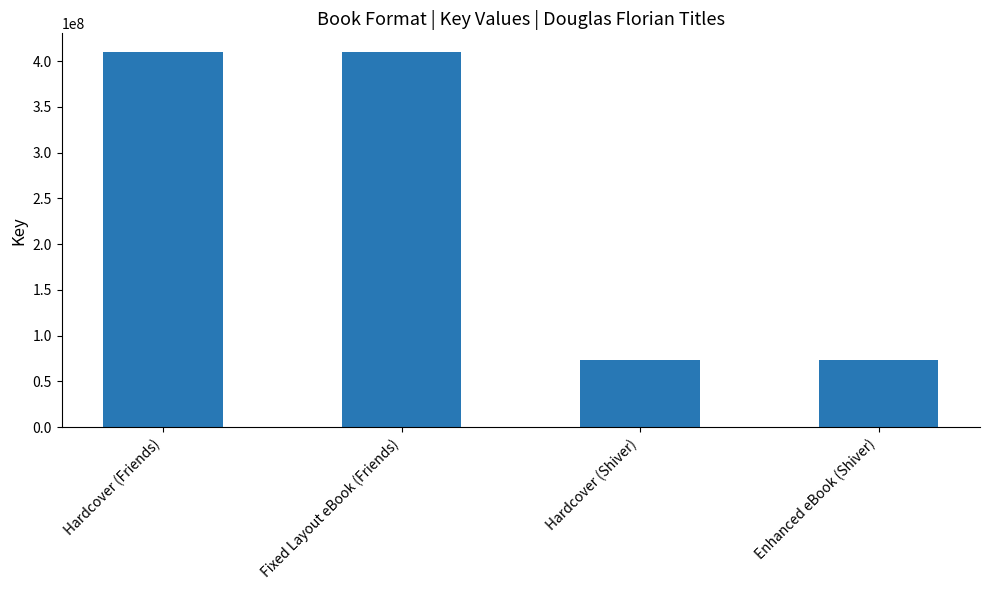

Are the bars grouped side by side (vs. stacked)?

No